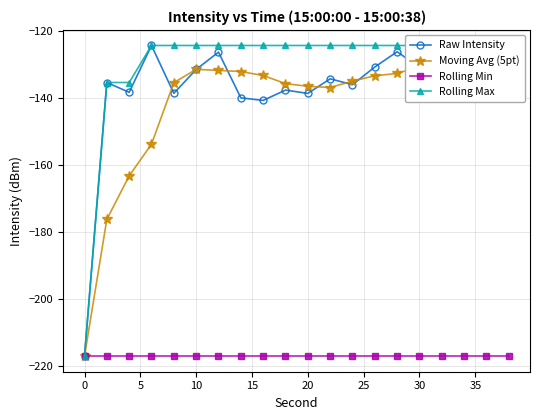

True or false: Raw Intensity has more than 1 points higher than both neighbors.

True